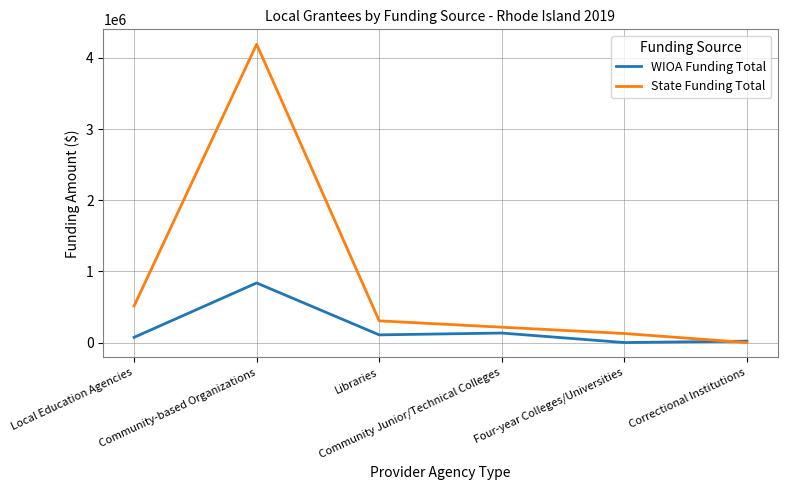

Rank the series by their maximum value, from lowest to highest.

WIOA Funding Total, State Funding Total